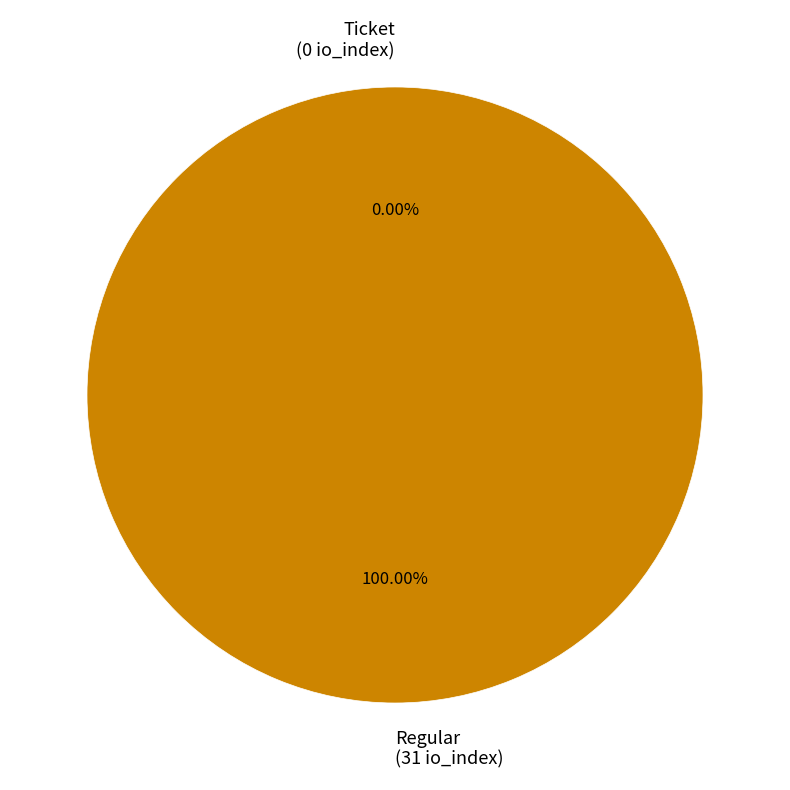

The Ticket slice represents 8% of the pie. True or false?

False